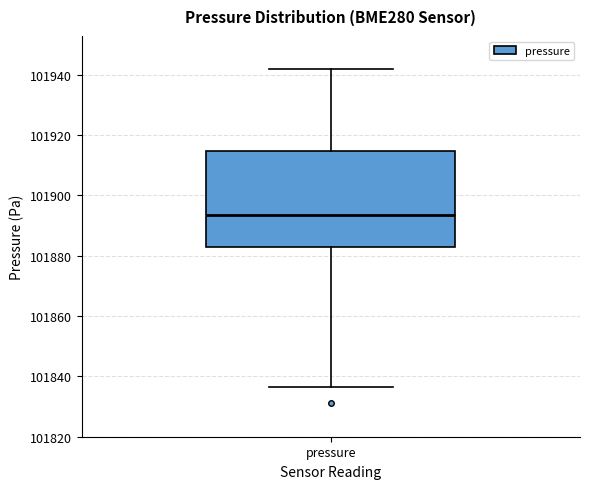

Where is the lower edge of the box for pressure on the y-axis? The values are not printed on the chart, so give them approximately, as read against the axis.

101882